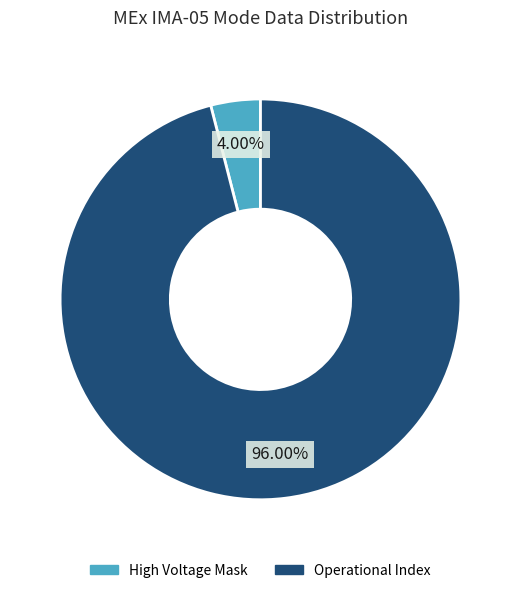

To the nearest percent, what is the difference between the largest and smallest slice percentages?

92%